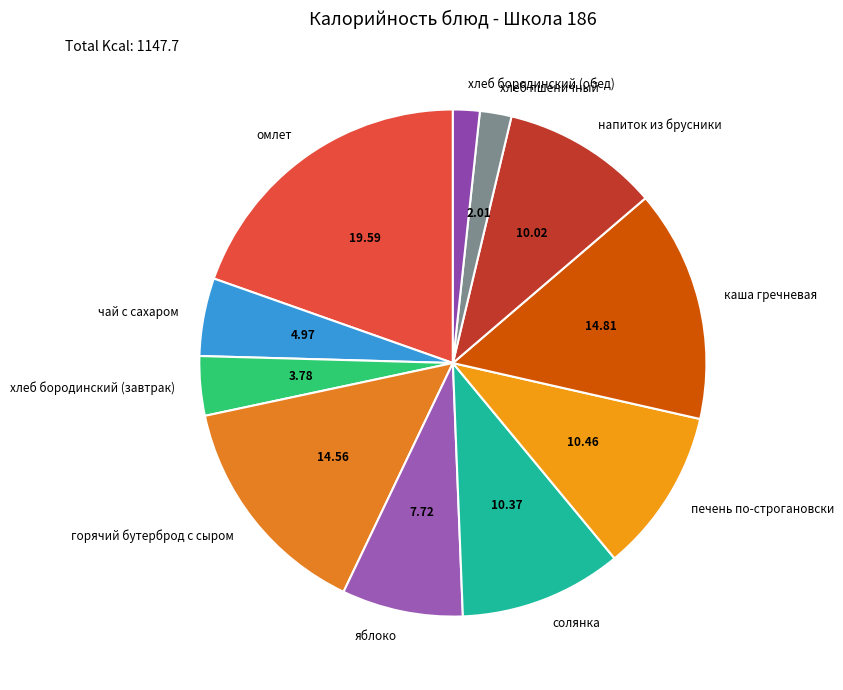

Which has a higher value, омлет or хлеб пшеничный?

омлет